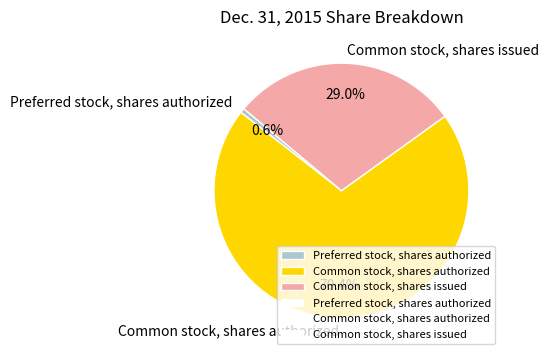

To the nearest percent, what is the difference between the largest and smallest slice percentages?

70%